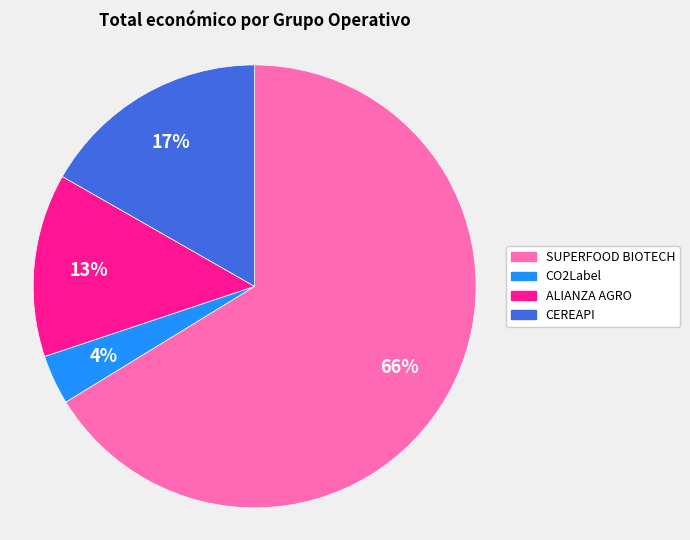

Do SUPERFOOD BIOTECH and CEREAPI together represent more than half of the pie?

Yes